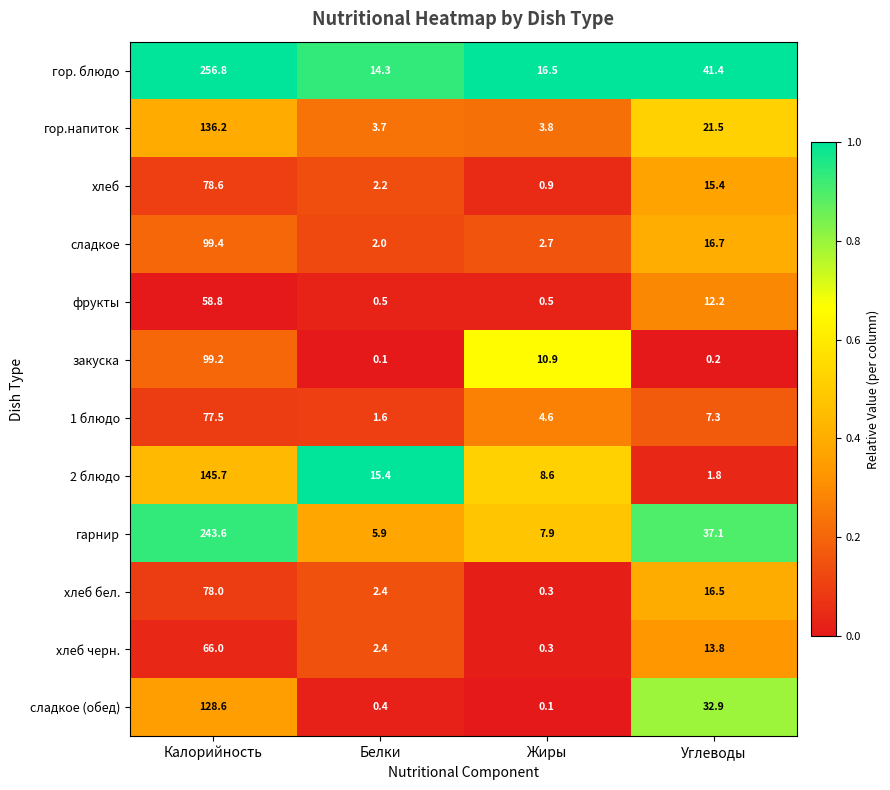

Is it true that фрукты equals 58.8 at Калорийность?

True